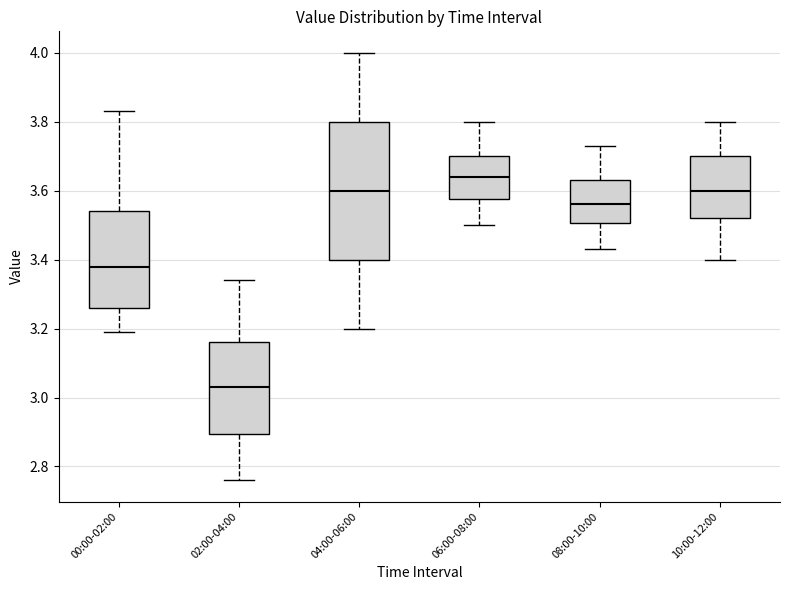

Comparing the boxes themselves (not the whiskers), which one is the tallest?

04:00-06:00